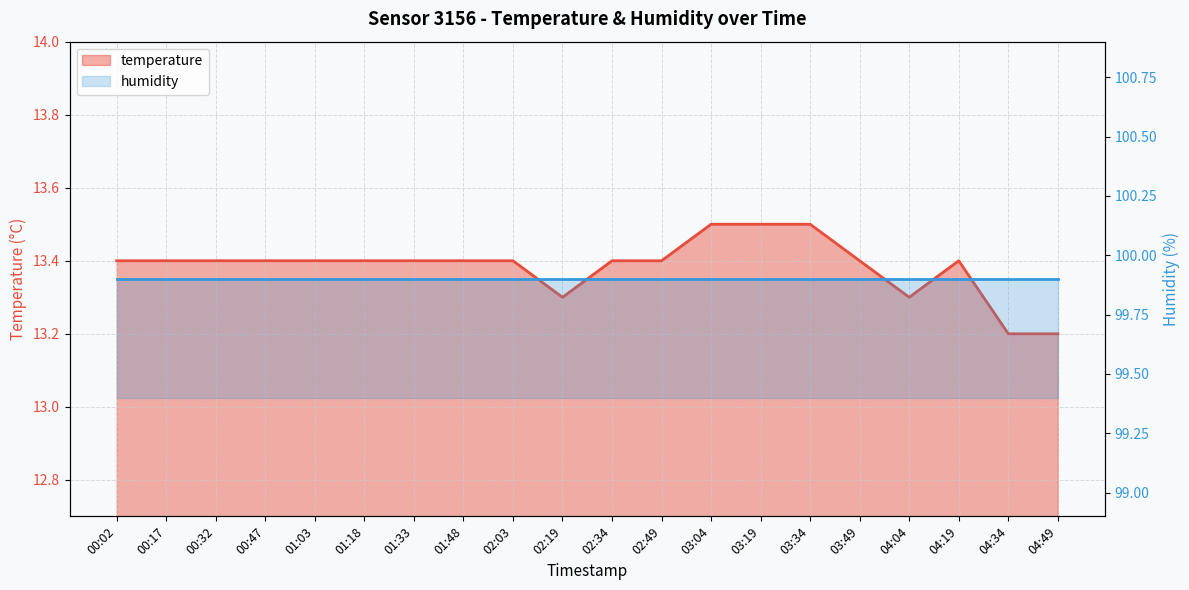

True or false: the data has more than 2 interior local peaks.

False